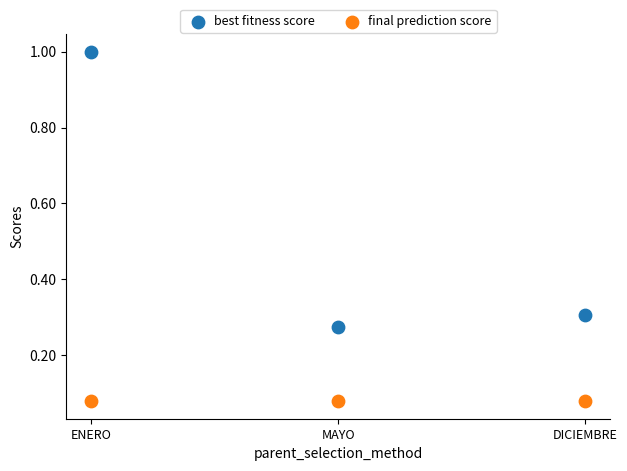

Across all data points, what is the range of Y values (max minus min)?

0.9